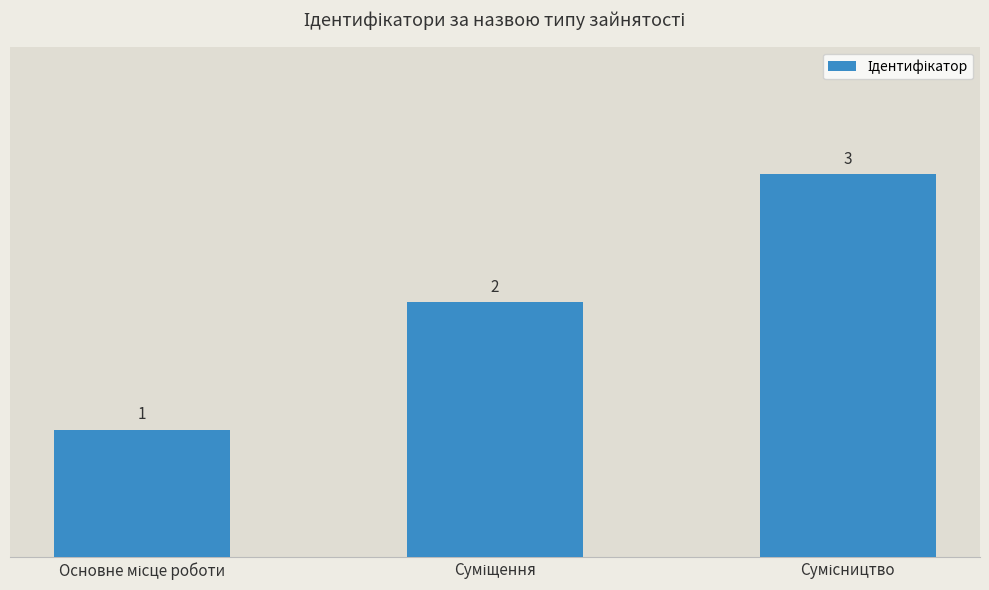

How many values are between 1 and 3?

3